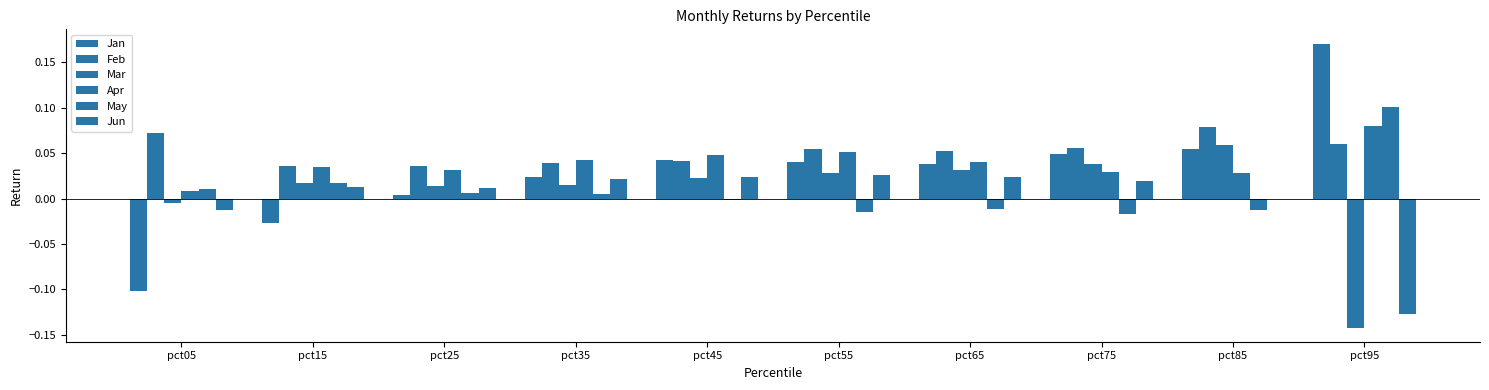

Count the number of data series in this chart.

6